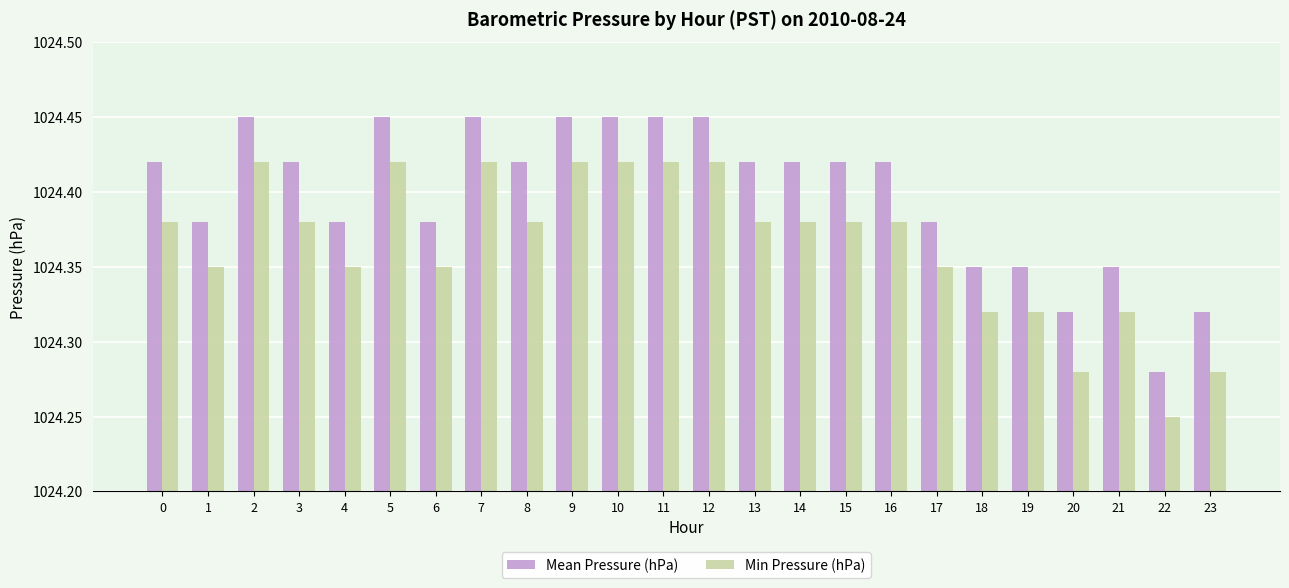

At which label does Min Pressure (hPa) reach its minimum?

22